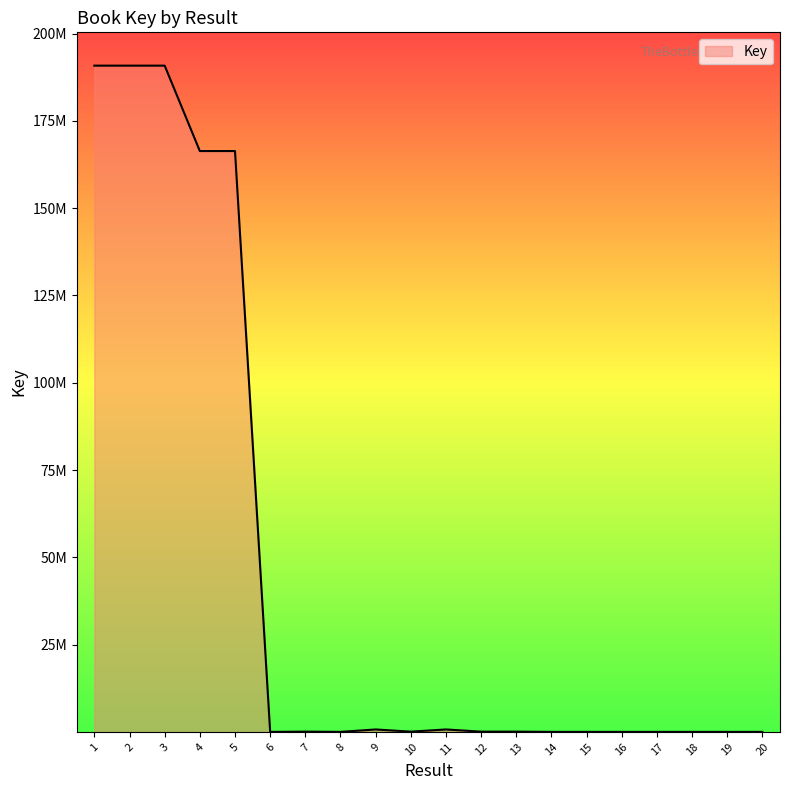

Reading left to right, list all the values displayed in this chart.

190835792	190834752	190833512	166374111	166374778	2050	75612	8804	700698	75630	700697	75610	75614	8803	7849	7713	7118	7366	6794	5469